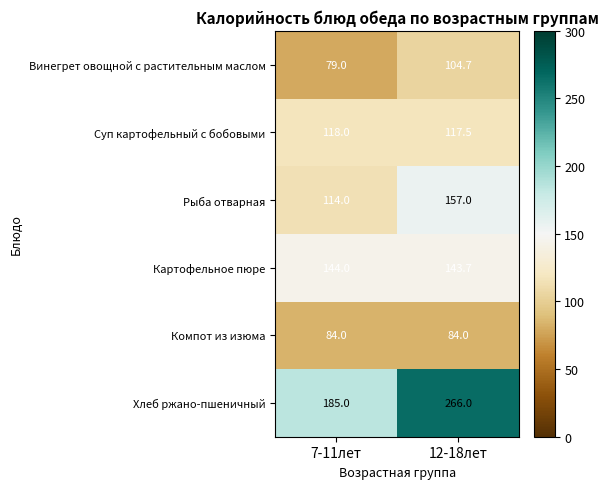

At which category is the sum across all series the highest?

12-18лет